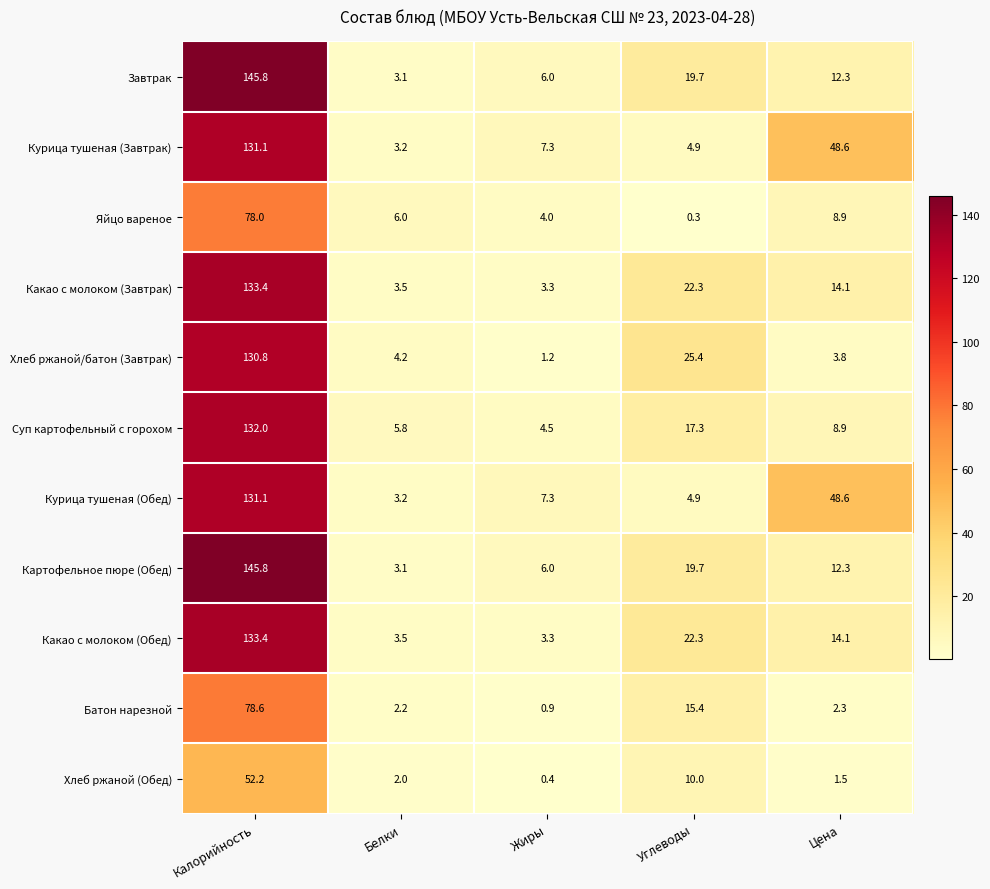

What is the lowest value of the Какао с молоком (Завтрак) series?

3.3